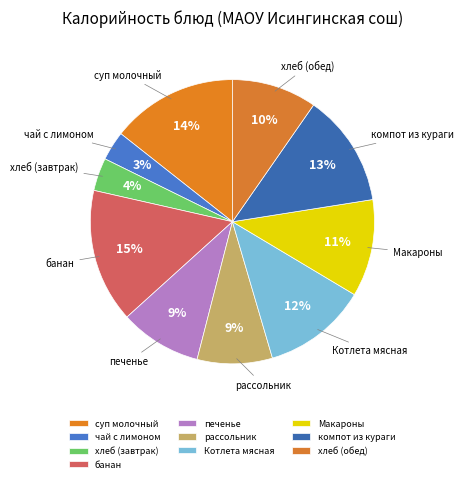

Combined, do Макароны and печенье account for over 50%?

No